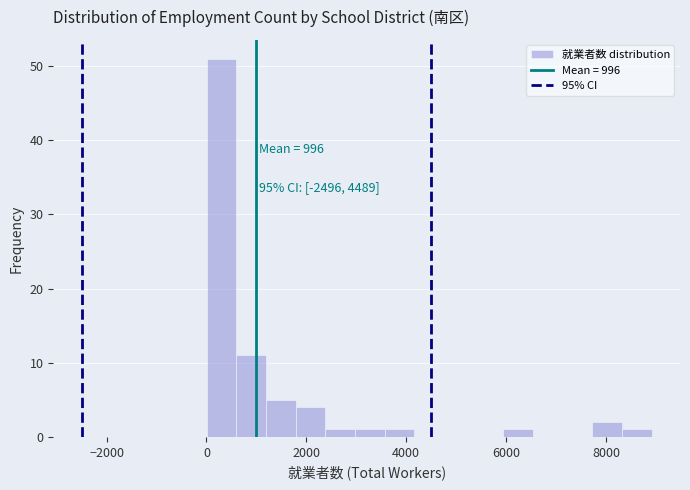

Around what value on the x-axis is the tallest bar? Give the approximate position of its centre, as read against the axis.

400